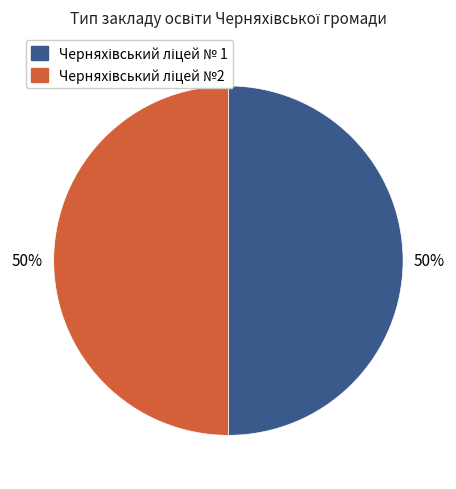

To the nearest percent, what is the average slice percentage?

50%